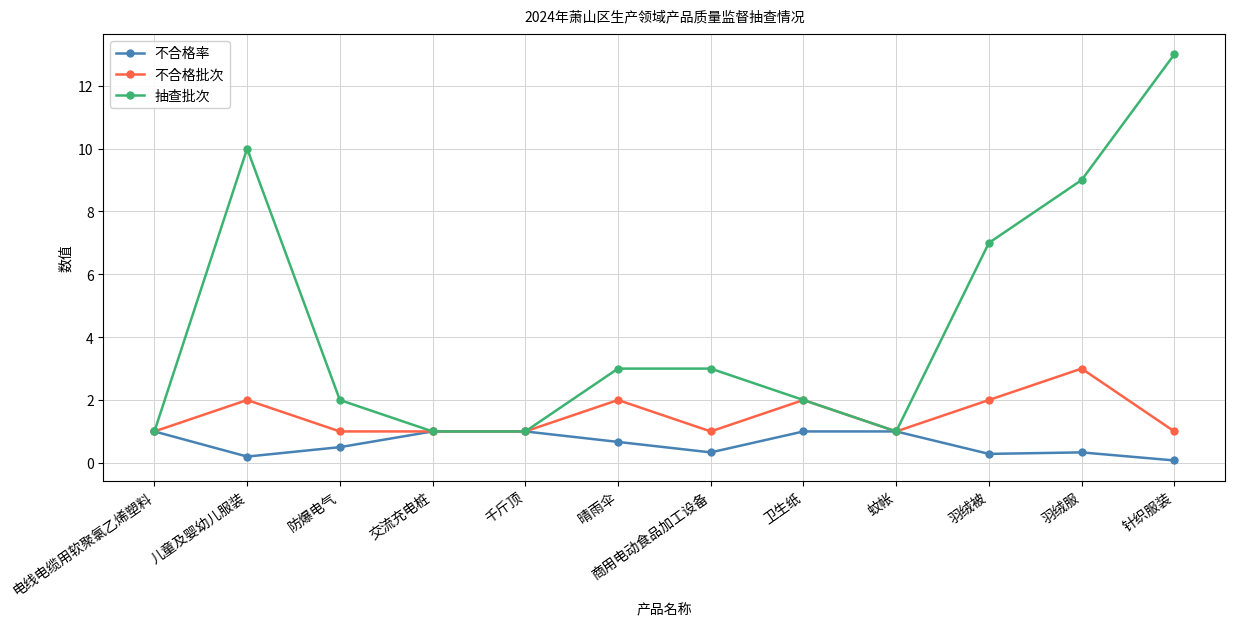

Does the chart have visible grid lines?

Yes